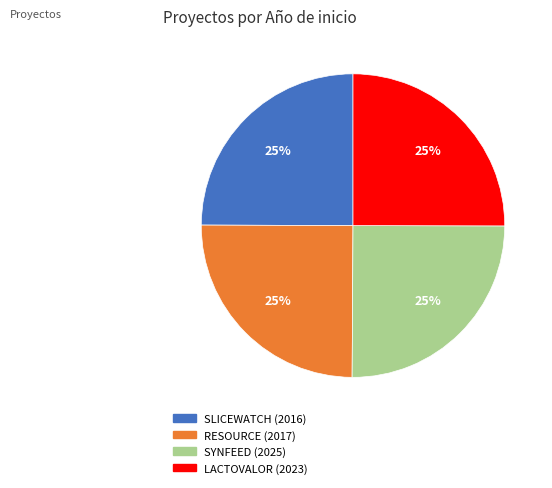

To the nearest percent, what is the combined percentage of LACTOVALOR (2023) and RESOURCE (2017)?

50%